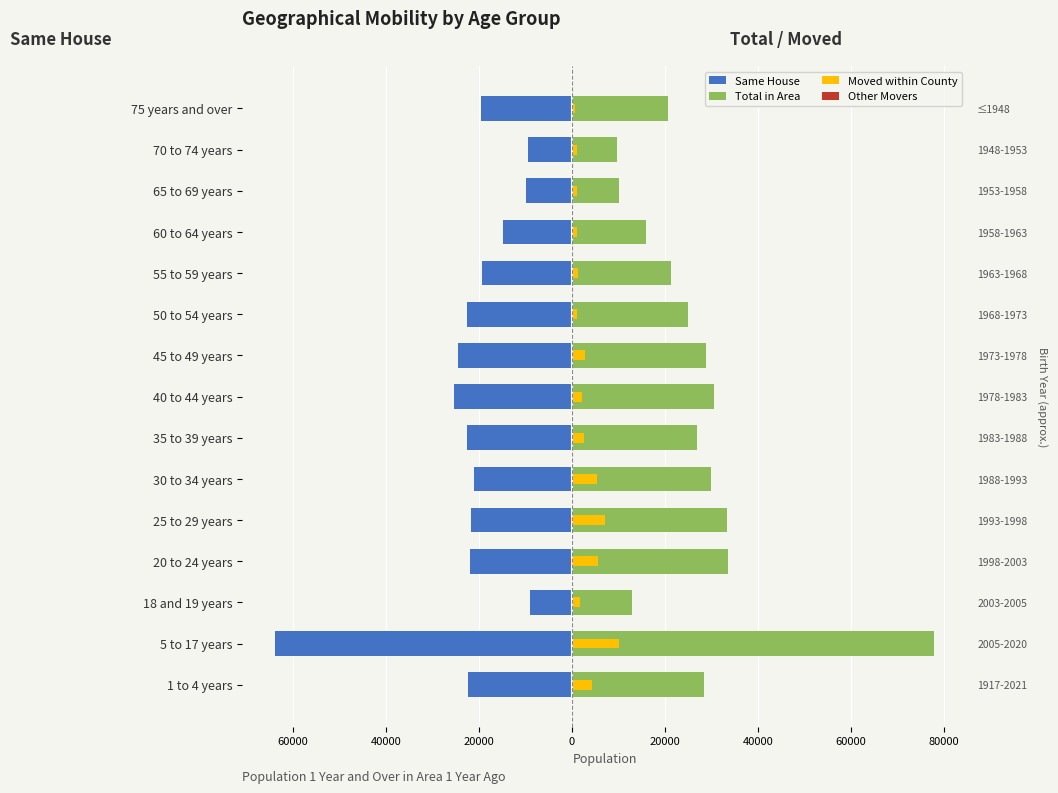

What are all the series names shown in the legend?

Same House, Total in Area, Moved within County, Other Movers